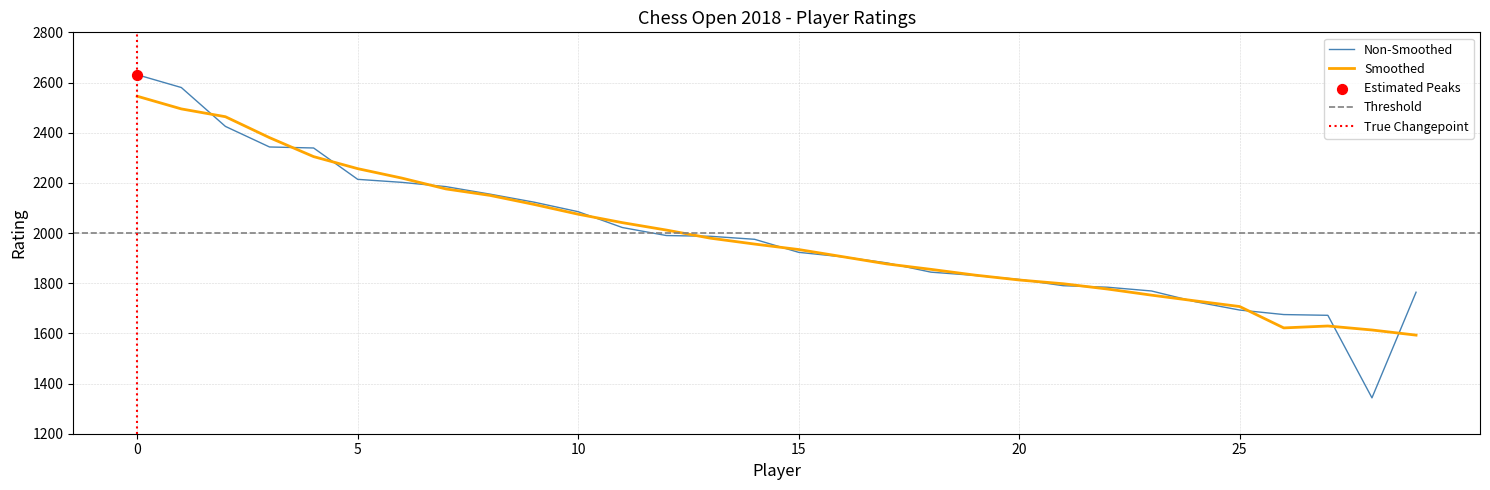

What is the minimum value for Non-Smoothed?

1343.0